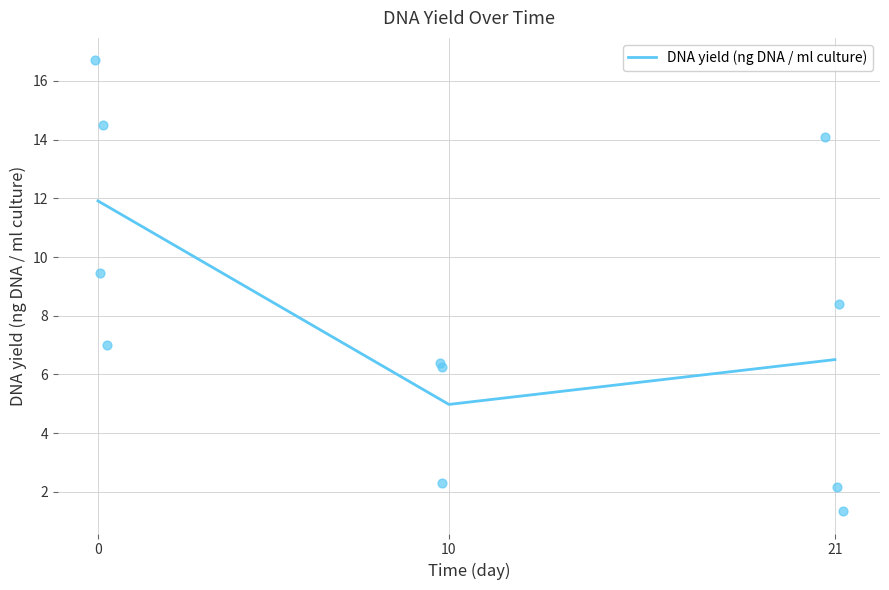

Approximately how many times larger is the value at 0 compared to 10?

2.4